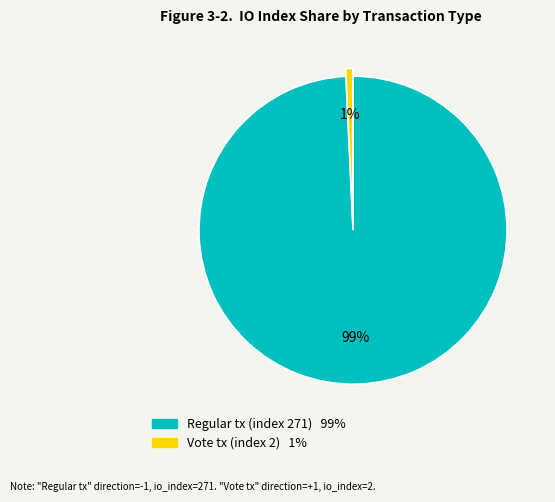

To the nearest percent, what is the average slice percentage?

50%